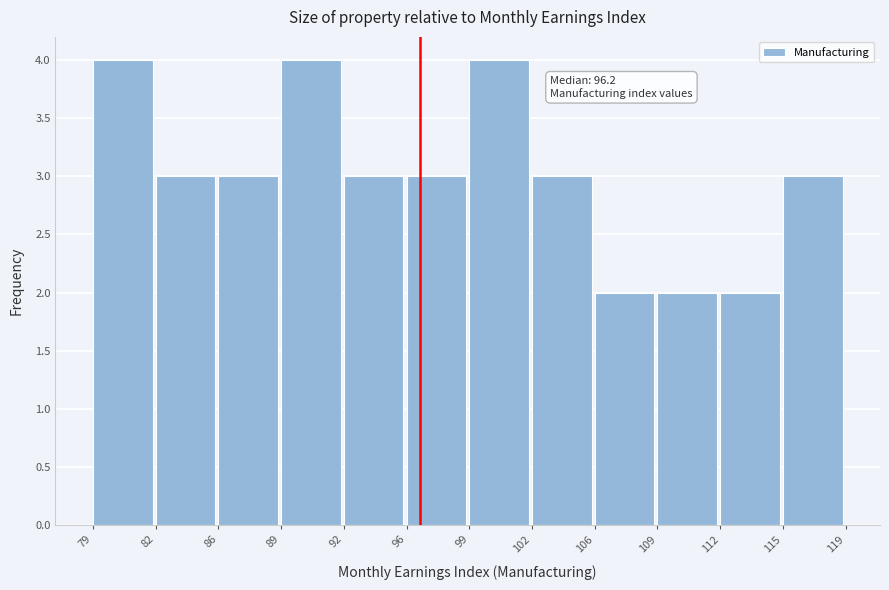

Reading left to right, transcribe all the data shown in this chart.

79=4	82=3	86=3	89=4	92=3	96=3	99=4	102=3	106=2	109=2	112=2	115=3